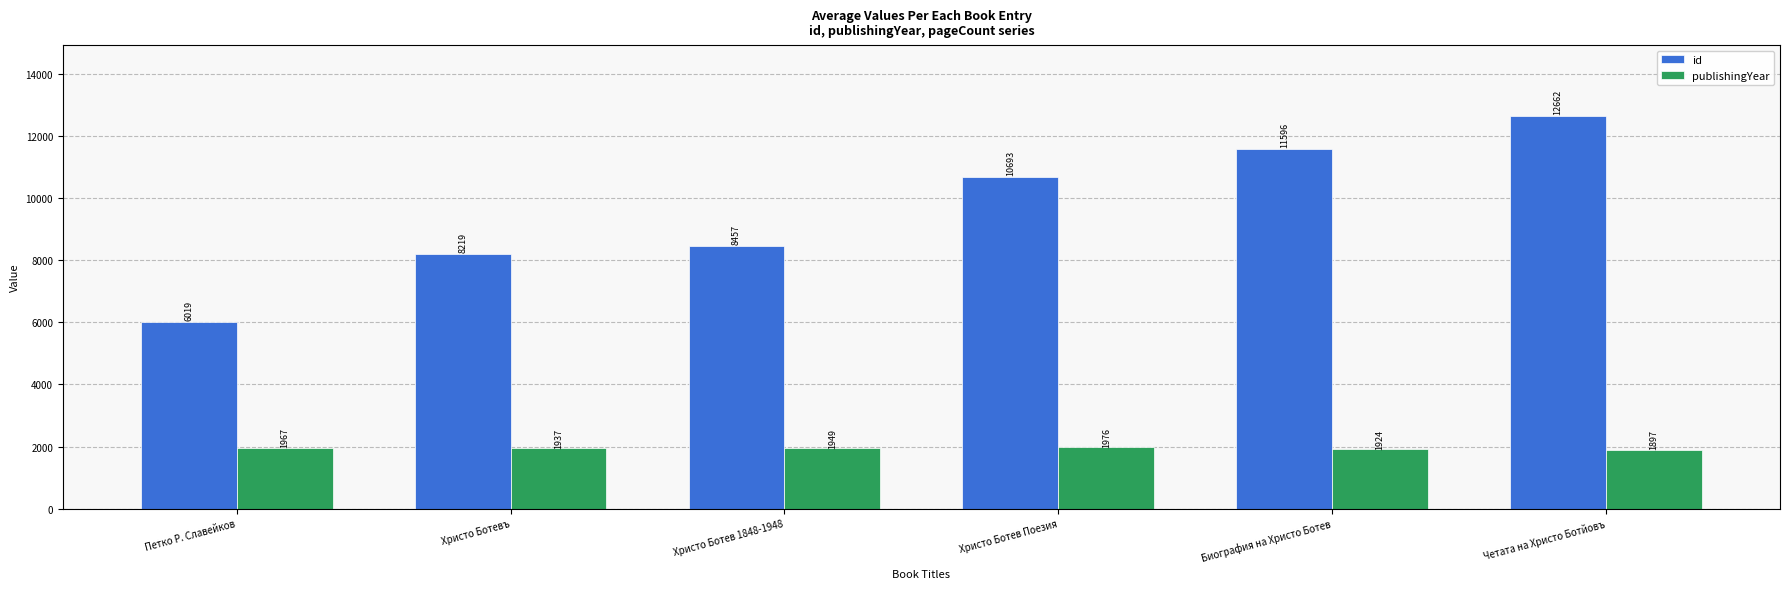

What is the maximum value for id?

12662